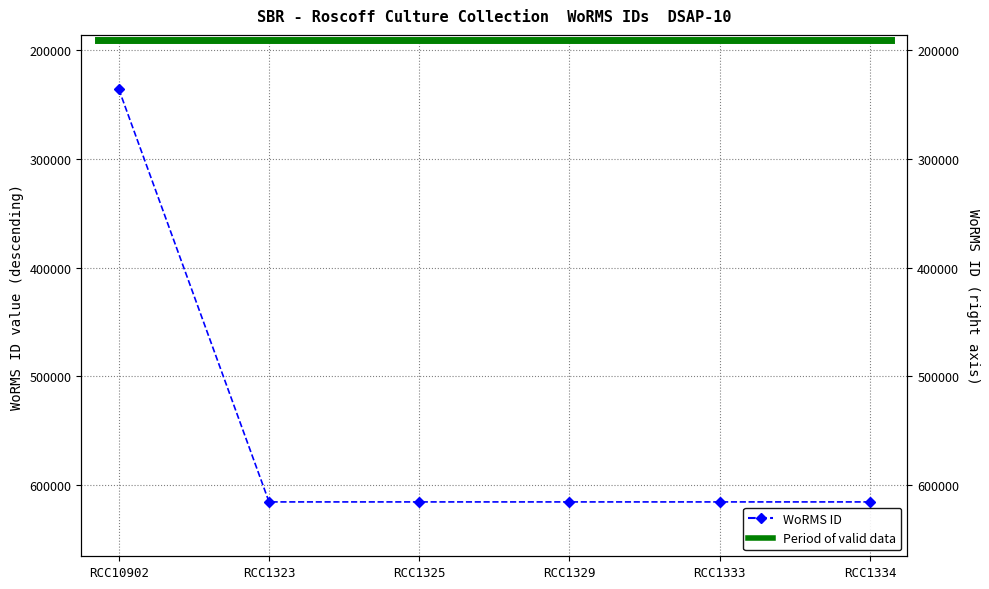

List the labels in order of value, smallest first.

RCC10902, RCC1323, RCC1325, RCC1329, RCC1333, RCC1334